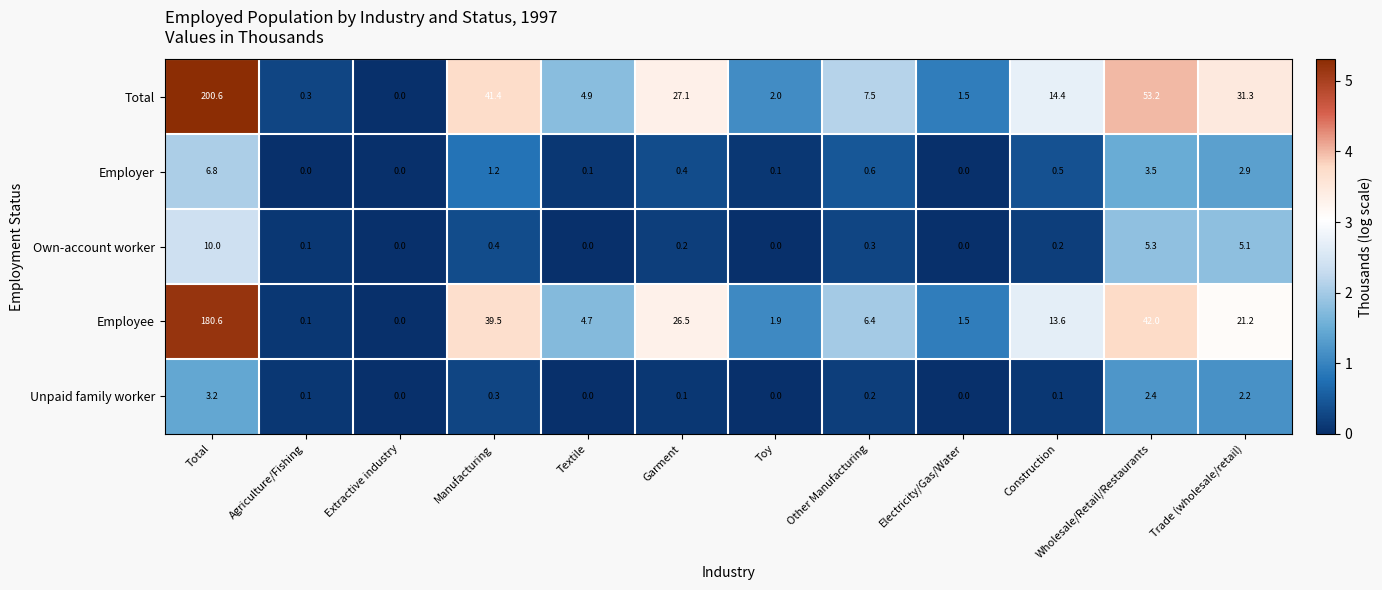

The value of Employee at Toy is 1.9. True or false?

True